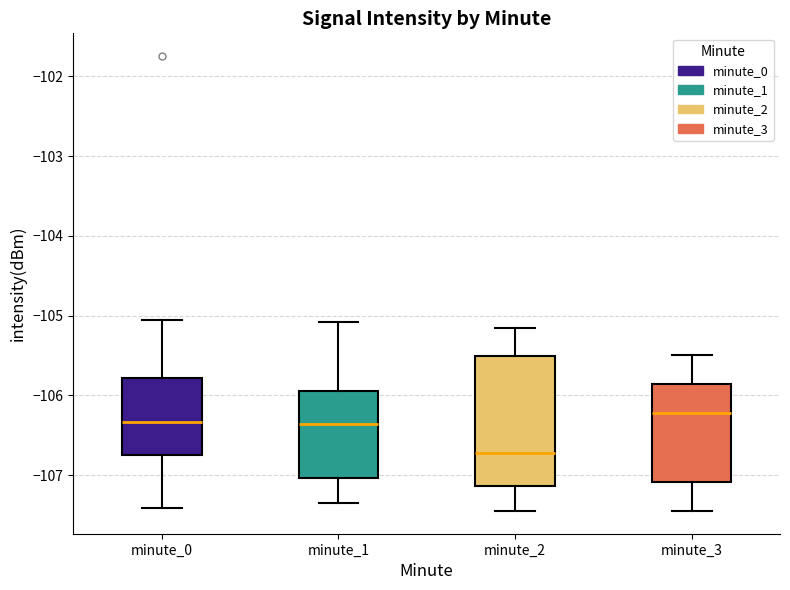

Which box has the highest median line?

minute_3